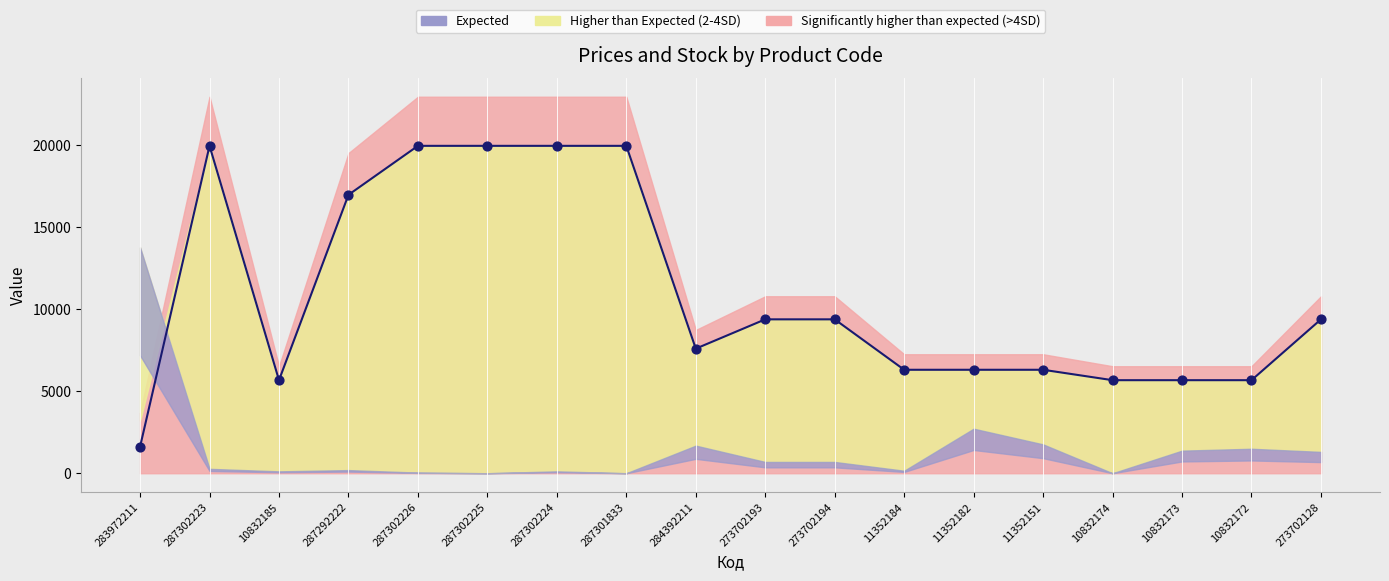

At how many categories does at least one series exceed 13959?

6